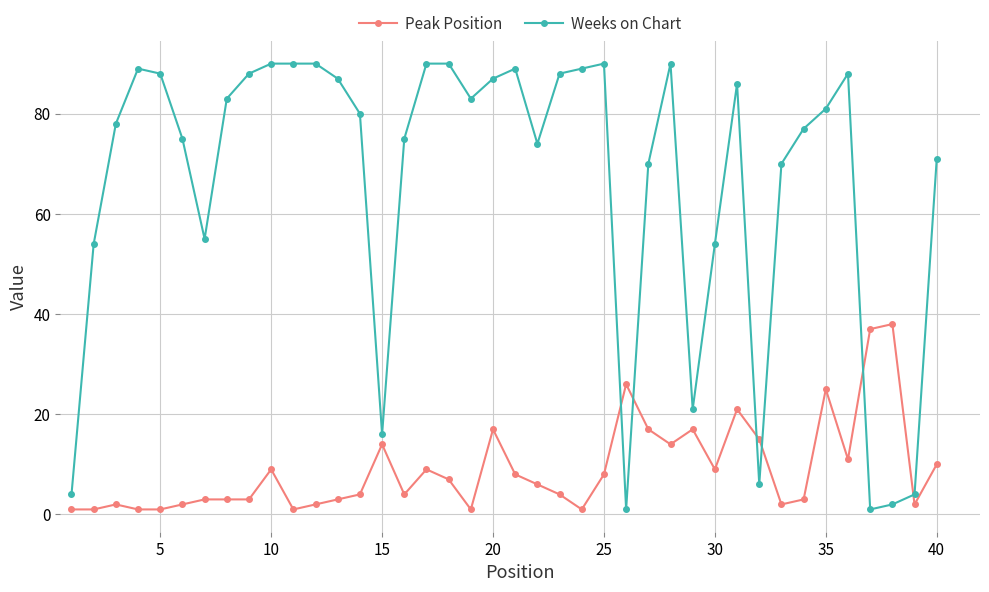

What is the difference between the second highest and second lowest values in the Weeks on Chart series?

89